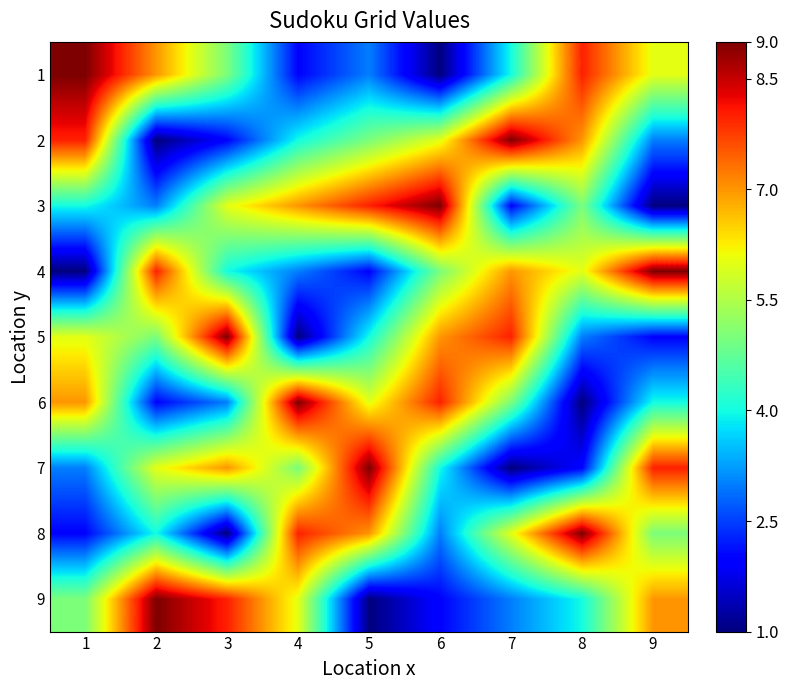

Which has a higher value, 6 or 7?

7